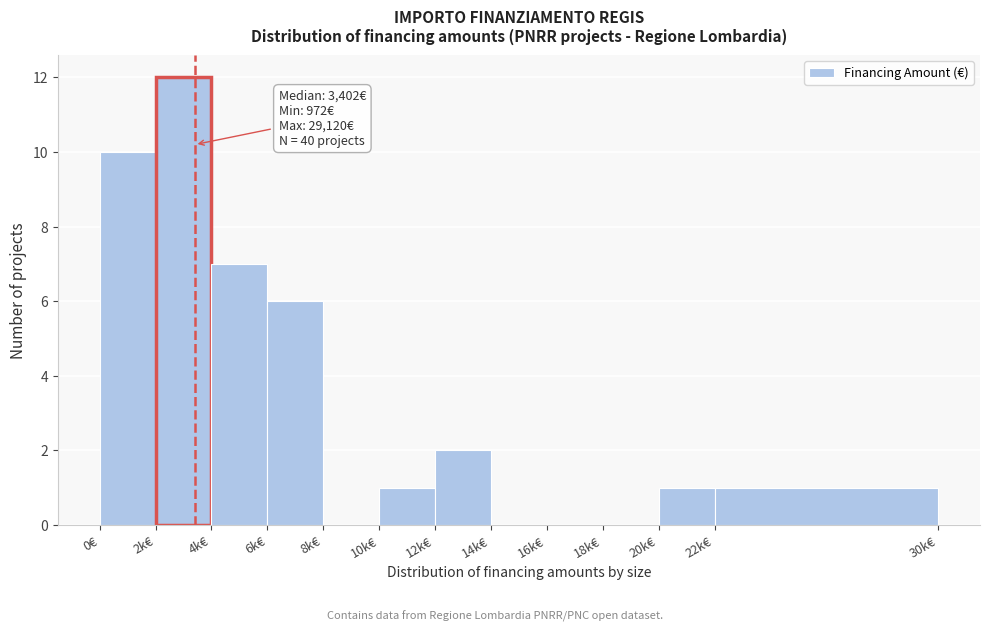

Reading left to right, what are all the values shown in this chart?

0€=10	2k€=12	4k€=7	6k€=6	8k€=0	10k€=1	12k€=2	14k€=0	16k€=0	18k€=0	20k€=1	22k€=1